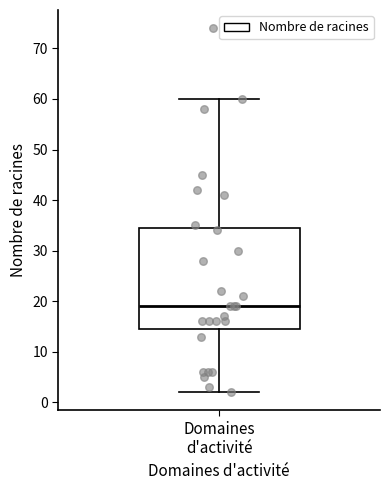

Transcribe this box plot: give where the median line is, the range the box spans, and where the two whiskers end, as read against the y-axis. The values are not printed on the chart, so give them approximately, as read against the axis.

median 19, box 15 to 35, whiskers 2 to 60